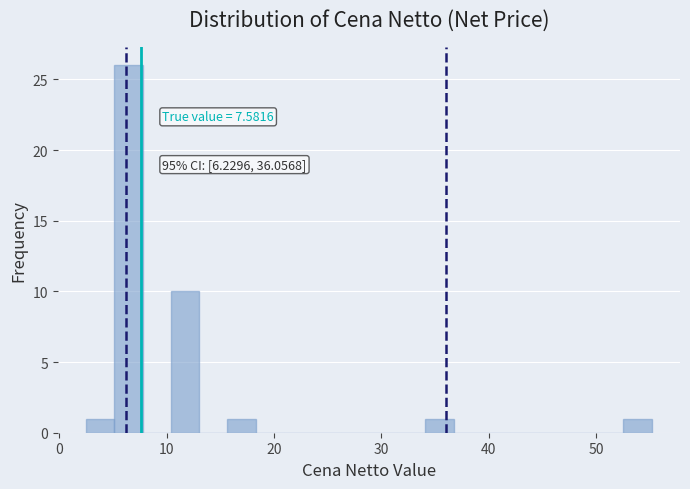

Read against the x-axis, roughly where is the centre of the tallest bar?

6